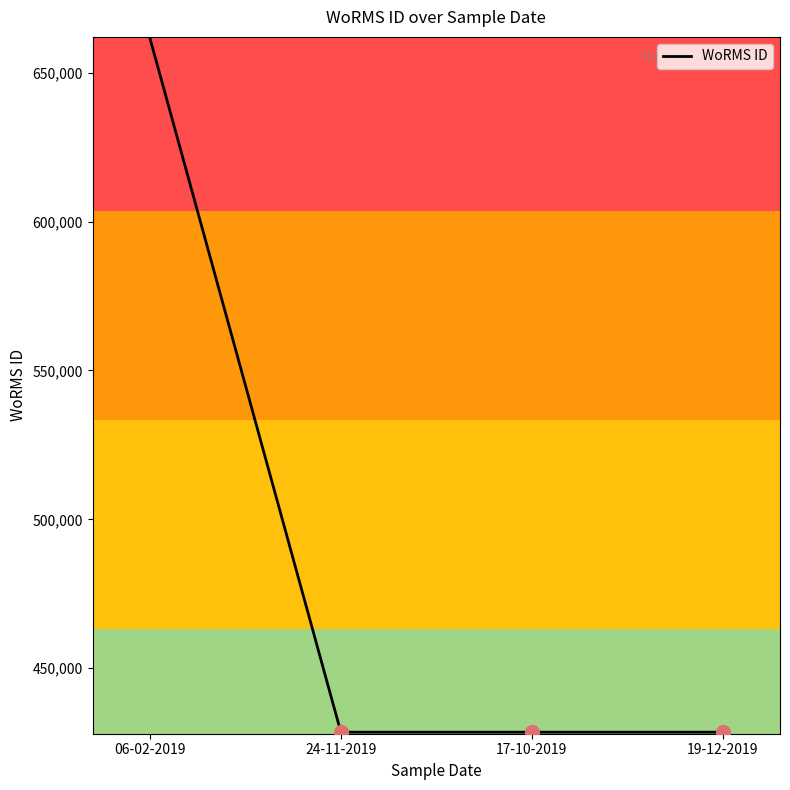

Reading right to left, transcribe all the data shown in this chart.

19-12-2019=428522	17-10-2019=428522	24-11-2019=428522	06-02-2019=661559